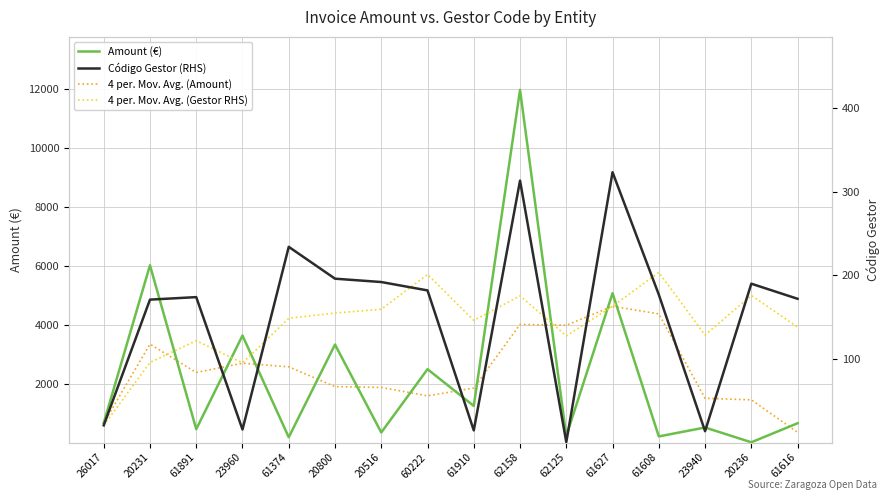

What position from the left is 61374?

5